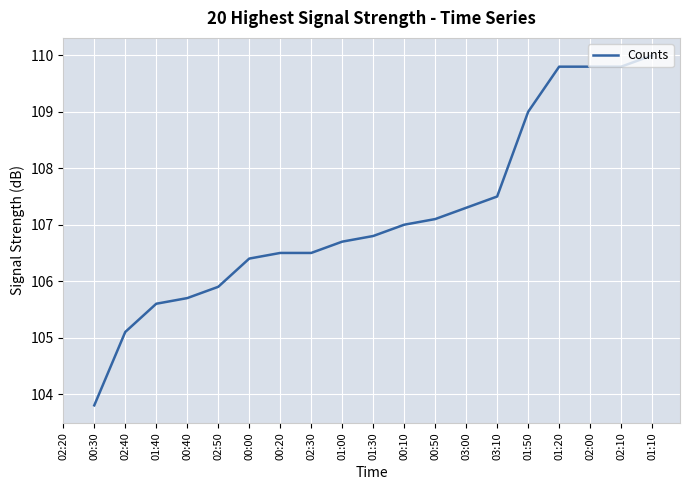

Approximately how many times larger is the value at 02:00 compared to 00:10?

1.0